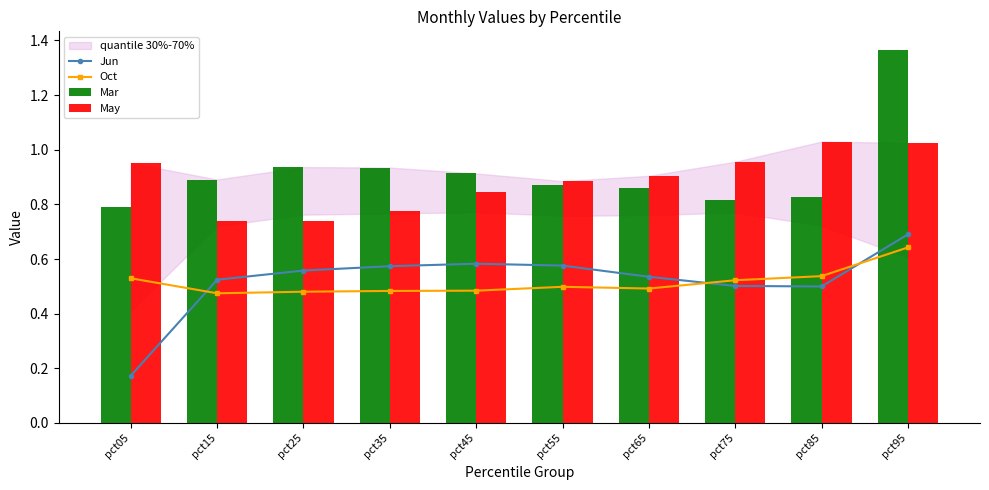

What is the sum of all Jun values?

5.2